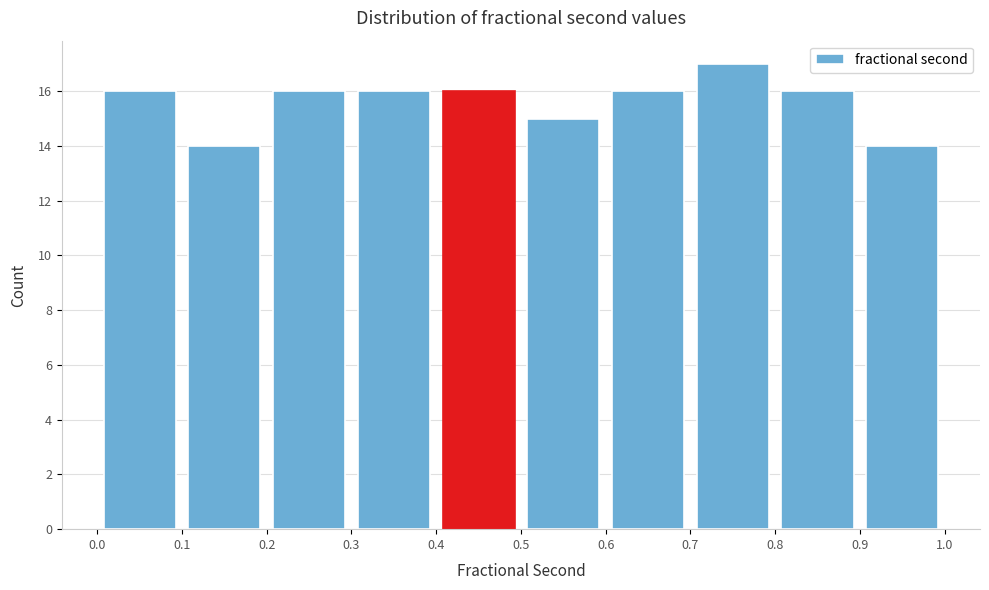

Reading left to right, list every bar in this chart as the range it spans on the x-axis followed by its height. The values are not printed on the chart, so give them approximately, as read against the axis.

0.0 to 0.1: 16
0.1 to 0.2: 14
0.2 to 0.3: 16
0.3 to 0.4: 16
0.4 to 0.5: 16
0.5 to 0.6: 15
0.6 to 0.7: 16
0.7 to 0.8: 17
0.8 to 0.9: 16
0.9 to 1.0: 14